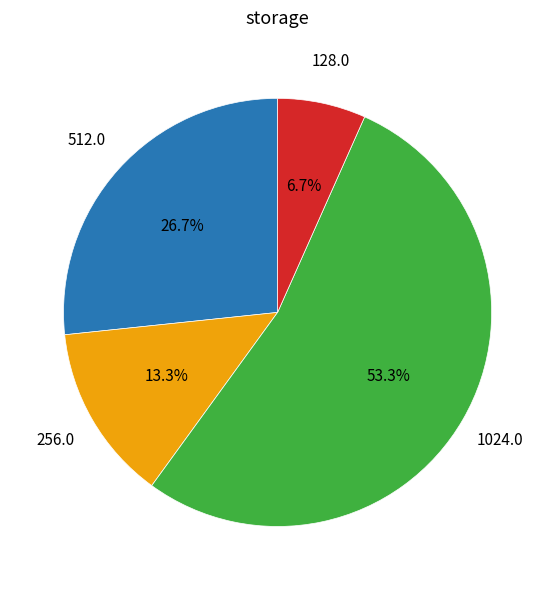

Does any single category account for the majority?

Yes